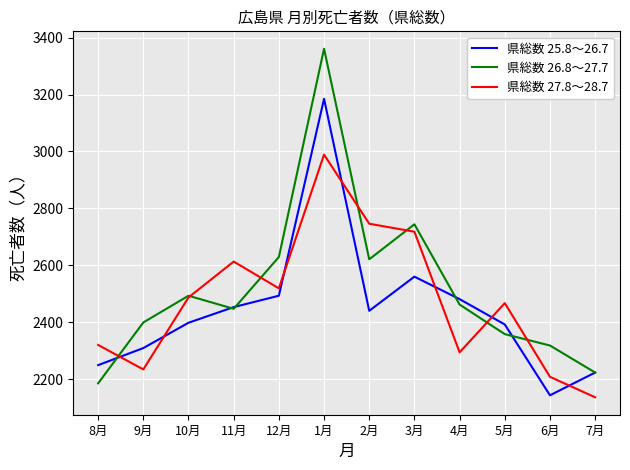

Reading left to right, what are all the values shown in this chart?

県総数 25.8～26.7: 8月=2249	9月=2309	10月=2398	11月=2453	12月=2493	1月=3185	2月=2440	3月=2560	4月=2481	5月=2392	6月=2143	7月=2223
県総数 26.8～27.7: 8月=2185	9月=2399	10月=2493	11月=2447	12月=2629	1月=3361	2月=2621	3月=2744	4月=2462	5月=2358	6月=2318	7月=2223
県総数 27.8～28.7: 8月=2320	9月=2234	10月=2487	11月=2613	12月=2519	1月=2989	2月=2746	3月=2718	4月=2294	5月=2467	6月=2208	7月=2136